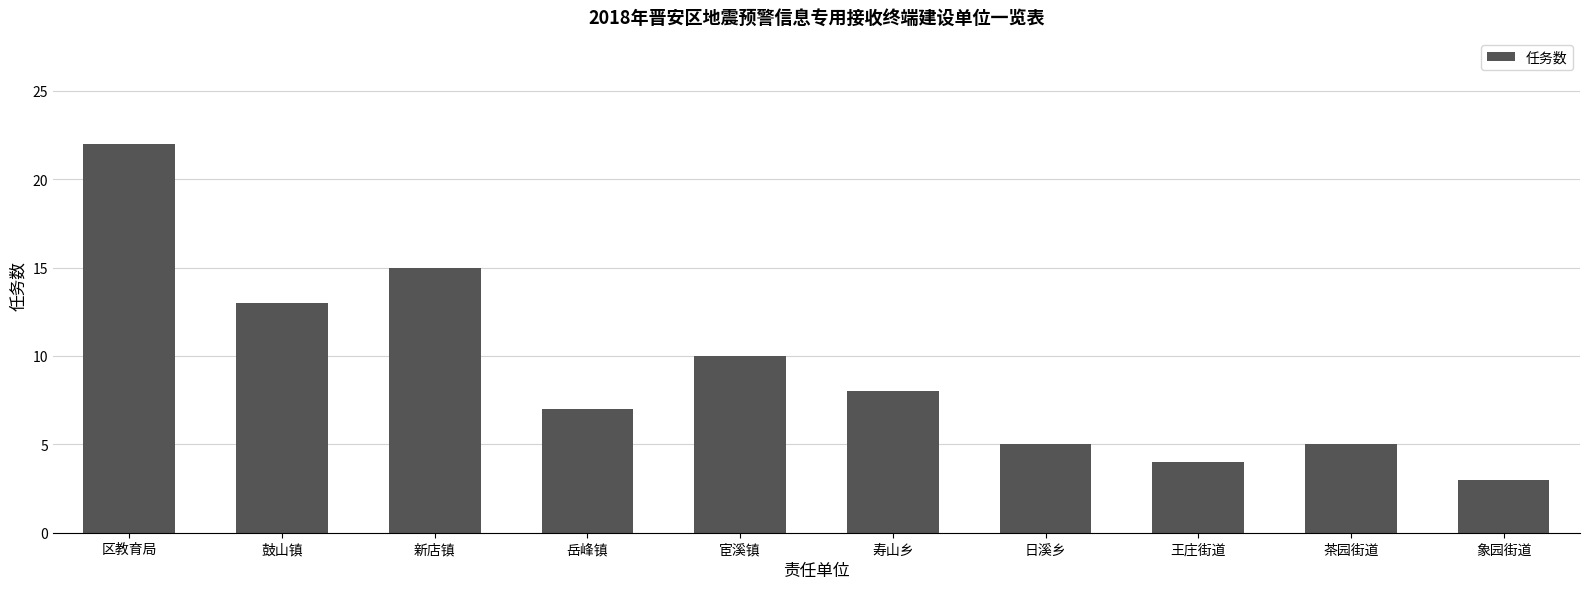

What position from the left is 寿山乡?

6